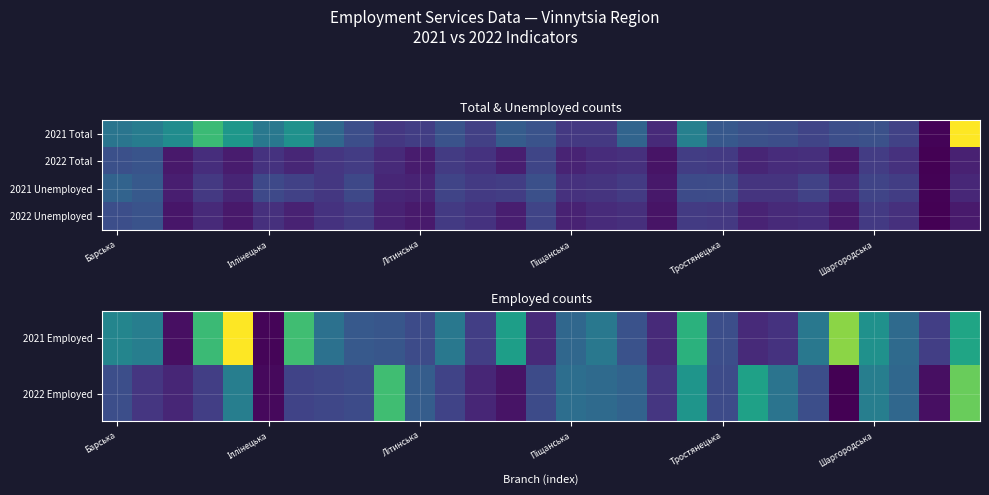

What is the greatest value displayed?

1217